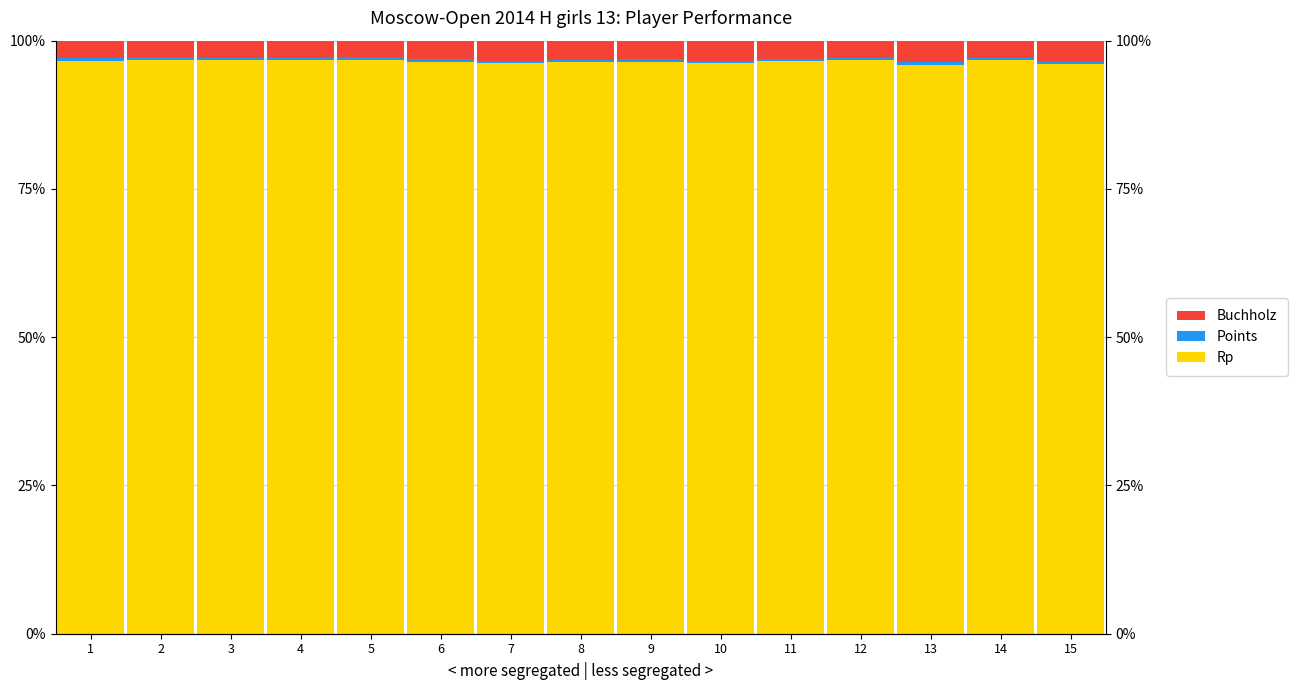

Reading left to right, extract all data points from this chart.

Rp: 96.6	96.8	96.7	96.8	96.8	96.5	96.2	96.3	96.5	96.2	96.5	96.7	96.0	96.7	96.0
Points: 0.4	0.4	0.4	0.4	0.4	0.5	0.4	0.4	0.4	0.4	0.4	0.4	0.4	0.4	0.5
Buchholz: 3.0	2.8	3.0	2.9	2.8	3.1	3.4	3.3	3.1	3.4	3.1	2.9	3.6	2.9	3.5